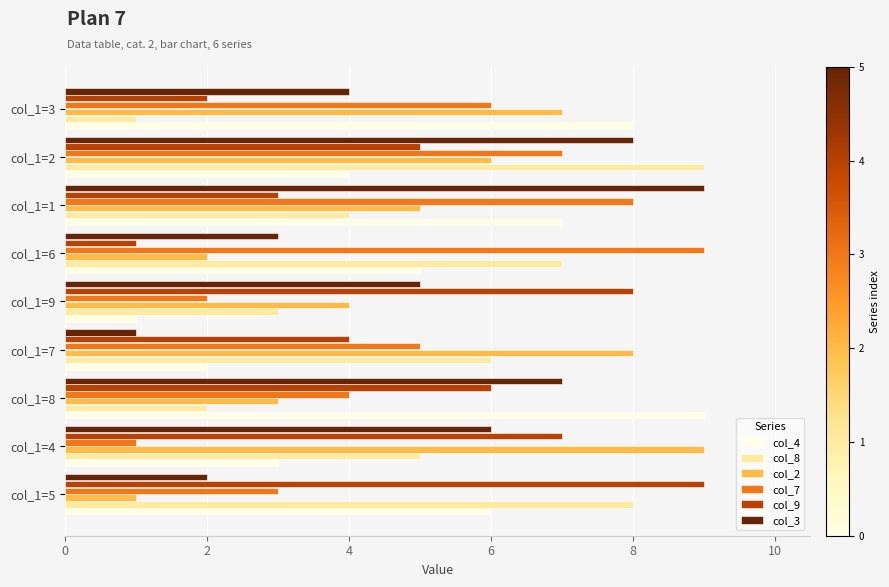

True or false: col_2 has a value of 4 at col_1=9.

True